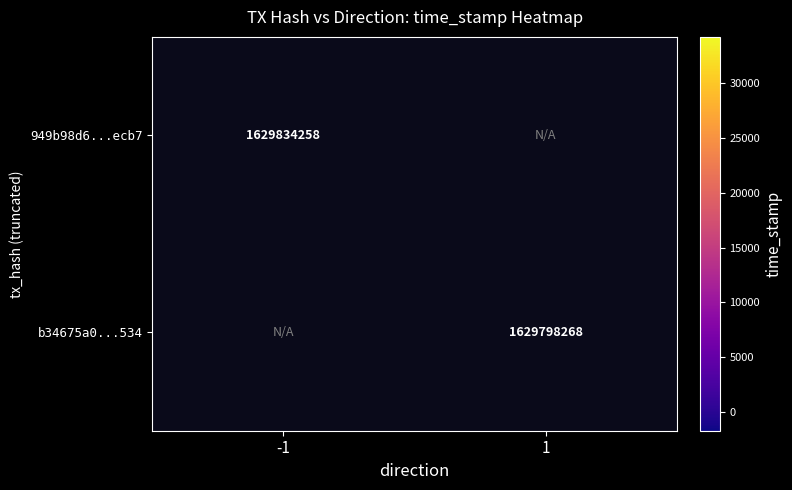

Is it true that 949b98d6...ecb7 equals 2187994864 at -1?

False